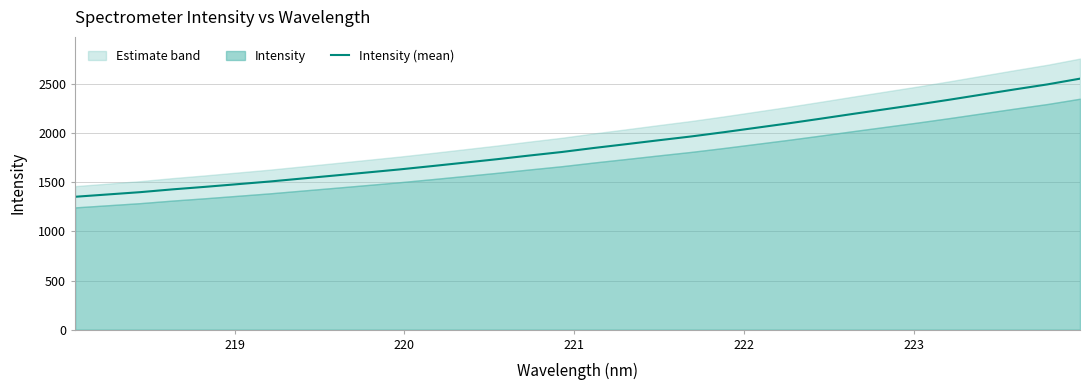

Does the chart have visible grid lines?

Yes